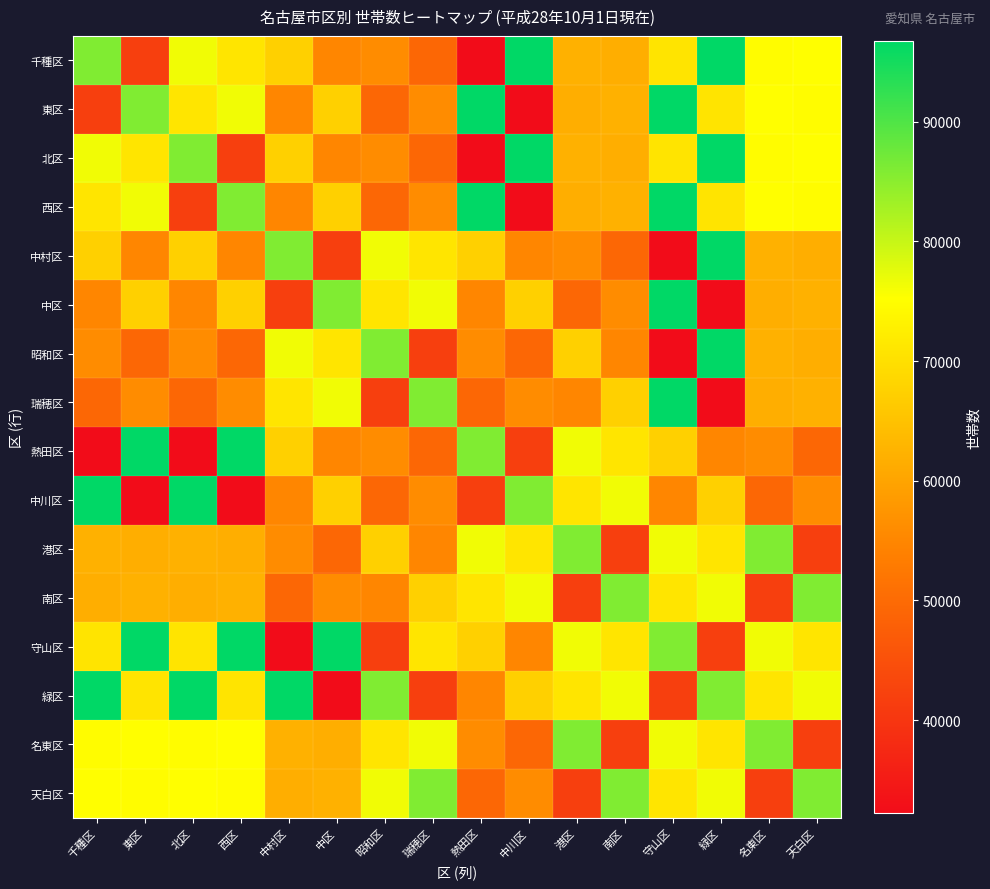

Reading left to right, list all the values displayed in this chart.

千種区: 千種区=85844	東区=41720	北区=76422	西区=70933	中村区=67495	中区=55005	昭和区=56013	瑞穂区=49336	熱田区=32228	中川区=96685	港区=62127	南区=61648	守山区=70749	緑区=96779	名東区=74757	天白区=75172
東区: 千種区=41720	東区=85844	北区=70933	西区=76422	中村区=55005	中区=67495	昭和区=49336	瑞穂区=56013	熱田区=96685	中川区=32228	港区=61648	南区=62127	守山区=96779	緑区=70749	名東区=75172	天白区=74757
北区: 千種区=76422	東区=70933	北区=85844	西区=41720	中村区=67495	中区=55005	昭和区=56013	瑞穂区=49336	熱田区=32228	中川区=96685	港区=62127	南区=61648	守山区=70749	緑区=96779	名東区=74757	天白区=75172
西区: 千種区=70933	東区=76422	北区=41720	西区=85844	中村区=55005	中区=67495	昭和区=49336	瑞穂区=56013	熱田区=96685	中川区=32228	港区=61648	南区=62127	守山区=96779	緑区=70749	名東区=75172	天白区=74757
中村区: 千種区=67495	東区=55005	北区=67495	西区=55005	中村区=85844	中区=41720	昭和区=76422	瑞穂区=70933	熱田区=67495	中川区=55005	港区=56013	南区=49336	守山区=32228	緑区=96685	名東区=62127	天白区=61648
中区: 千種区=55005	東区=67495	北区=55005	西区=67495	中村区=41720	中区=85844	昭和区=70933	瑞穂区=76422	熱田区=55005	中川区=67495	港区=49336	南区=56013	守山区=96685	緑区=32228	名東区=61648	天白区=62127
昭和区: 千種区=56013	東区=49336	北区=56013	西区=49336	中村区=76422	中区=70933	昭和区=85844	瑞穂区=41720	熱田区=56013	中川区=49336	港区=67495	南区=55005	守山区=32228	緑区=96685	名東区=62127	天白区=61648
瑞穂区: 千種区=49336	東区=56013	北区=49336	西区=56013	中村区=70933	中区=76422	昭和区=41720	瑞穂区=85844	熱田区=49336	中川区=56013	港区=55005	南区=67495	守山区=96685	緑区=32228	名東区=61648	天白区=62127
熱田区: 千種区=32228	東区=96685	北区=32228	西区=96685	中村区=67495	中区=55005	昭和区=56013	瑞穂区=49336	熱田区=85844	中川区=41720	港区=76422	南区=70933	守山区=67495	緑区=55005	名東区=56013	天白区=49336
中川区: 千種区=96685	東区=32228	北区=96685	西区=32228	中村区=55005	中区=67495	昭和区=49336	瑞穂区=56013	熱田区=41720	中川区=85844	港区=70933	南区=76422	守山区=55005	緑区=67495	名東区=49336	天白区=56013
港区: 千種区=62127	東区=61648	北区=62127	西区=61648	中村区=56013	中区=49336	昭和区=67495	瑞穂区=55005	熱田区=76422	中川区=70933	港区=85844	南区=41720	守山区=76422	緑区=70933	名東区=85844	天白区=41720
南区: 千種区=61648	東区=62127	北区=61648	西区=62127	中村区=49336	中区=56013	昭和区=55005	瑞穂区=67495	熱田区=70933	中川区=76422	港区=41720	南区=85844	守山区=70933	緑区=76422	名東区=41720	天白区=85844
守山区: 千種区=70749	東区=96779	北区=70749	西区=96779	中村区=32228	中区=96685	昭和区=41720	瑞穂区=70933	熱田区=67495	中川区=55005	港区=76422	南区=70933	守山区=85844	緑区=41720	名東区=76422	天白区=70933
緑区: 千種区=96779	東区=70749	北区=96779	西区=70749	中村区=96685	中区=32228	昭和区=85844	瑞穂区=41720	熱田区=55005	中川区=67495	港区=70933	南区=76422	守山区=41720	緑区=85844	名東区=70933	天白区=76422
名東区: 千種区=74757	東区=75172	北区=74757	西区=75172	中村区=62127	中区=61648	昭和区=70933	瑞穂区=76422	熱田区=56013	中川区=49336	港区=85844	南区=41720	守山区=76422	緑区=70933	名東区=85844	天白区=41720
天白区: 千種区=75172	東区=74757	北区=75172	西区=74757	中村区=61648	中区=62127	昭和区=76422	瑞穂区=85844	熱田区=49336	中川区=56013	港区=41720	南区=85844	守山区=70933	緑区=76422	名東区=41720	天白区=85844